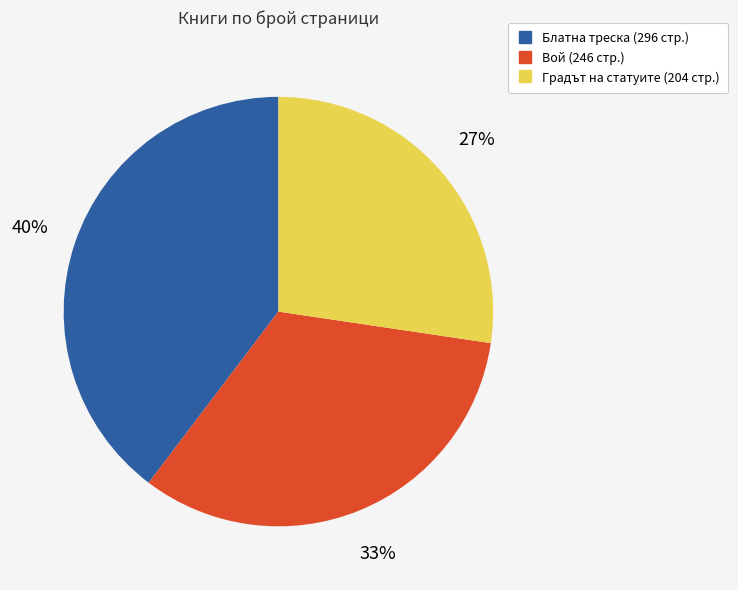

To the nearest percent, what is the average slice percentage?

33%